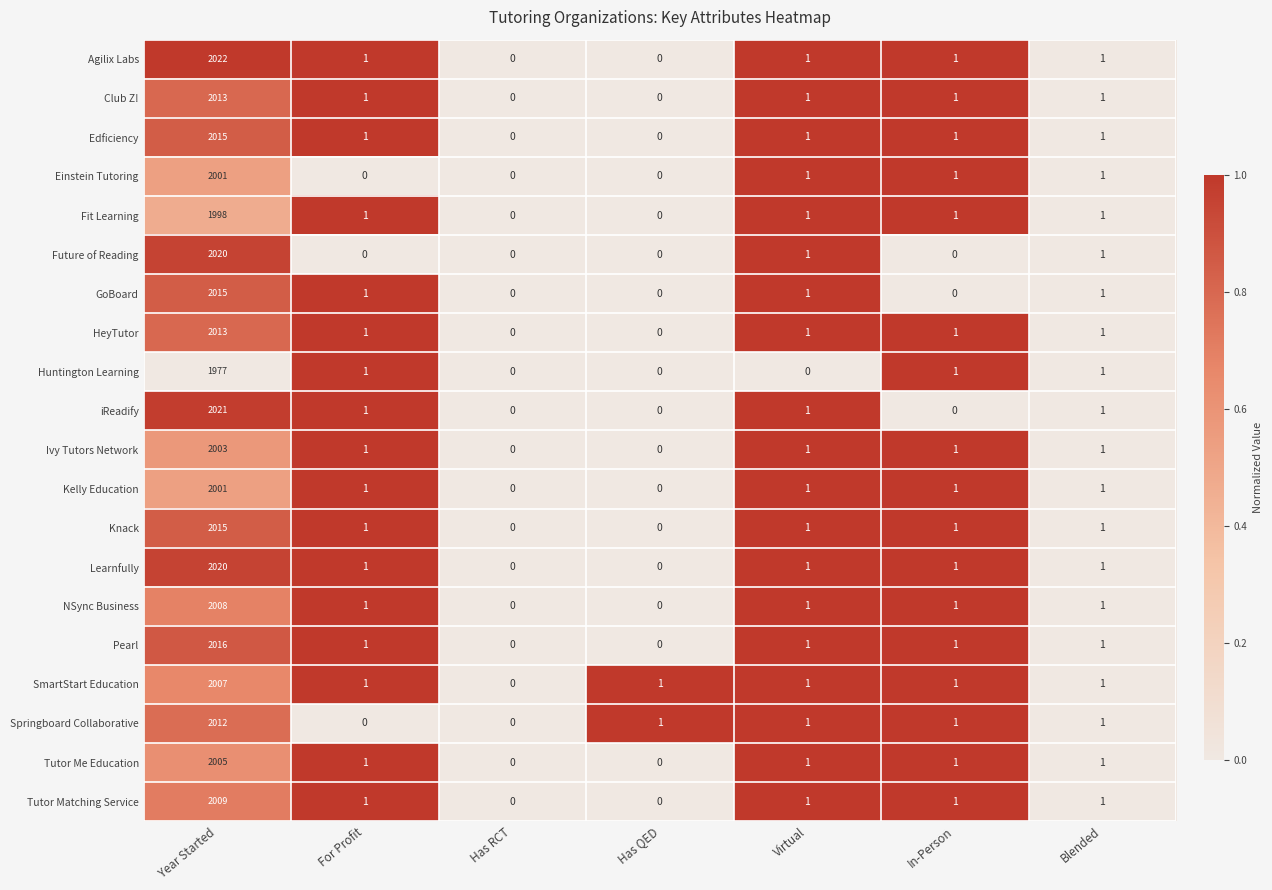

The value of Tutor Me Education at Year Started is 3462. True or false?

False